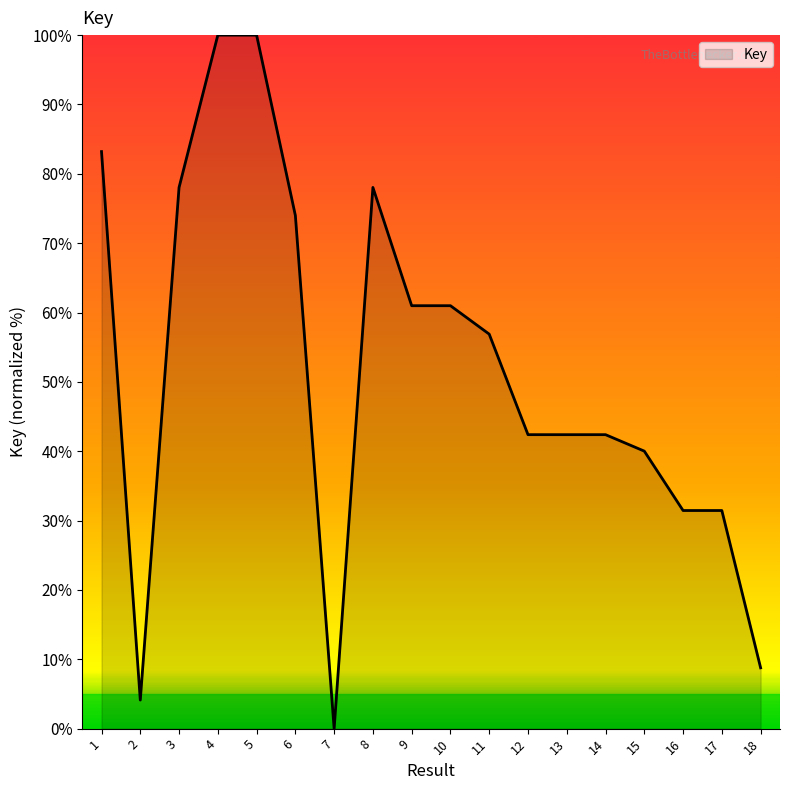

How many values are below 56?

9